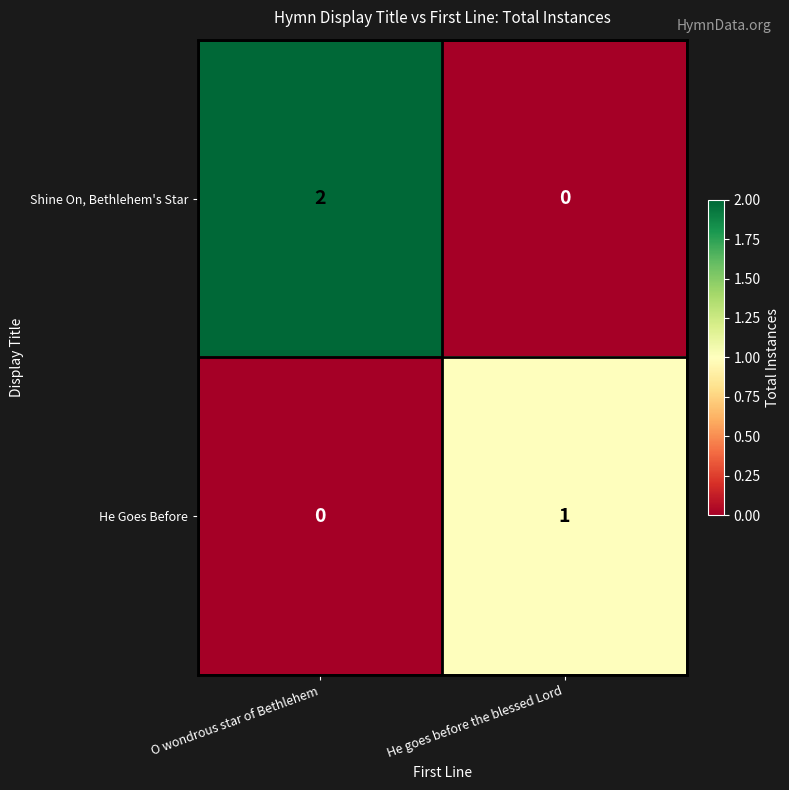

Rank the series by their average value, from highest to lowest.

Shine On, Bethlehem's Star, He Goes Before